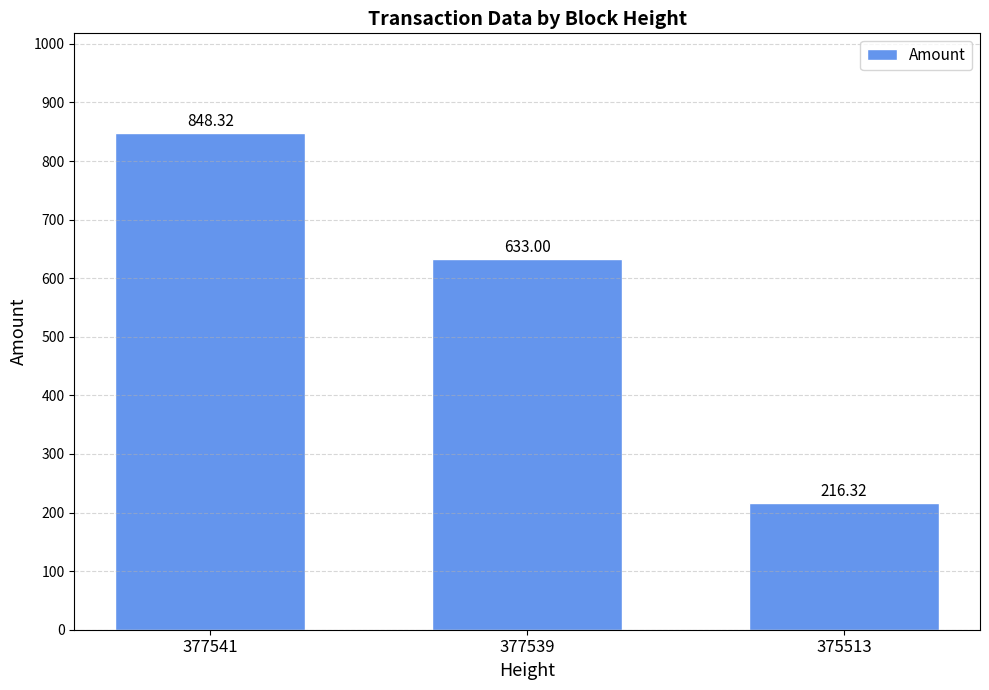

List the labels in order of value, largest first.

377541, 377539, 375513